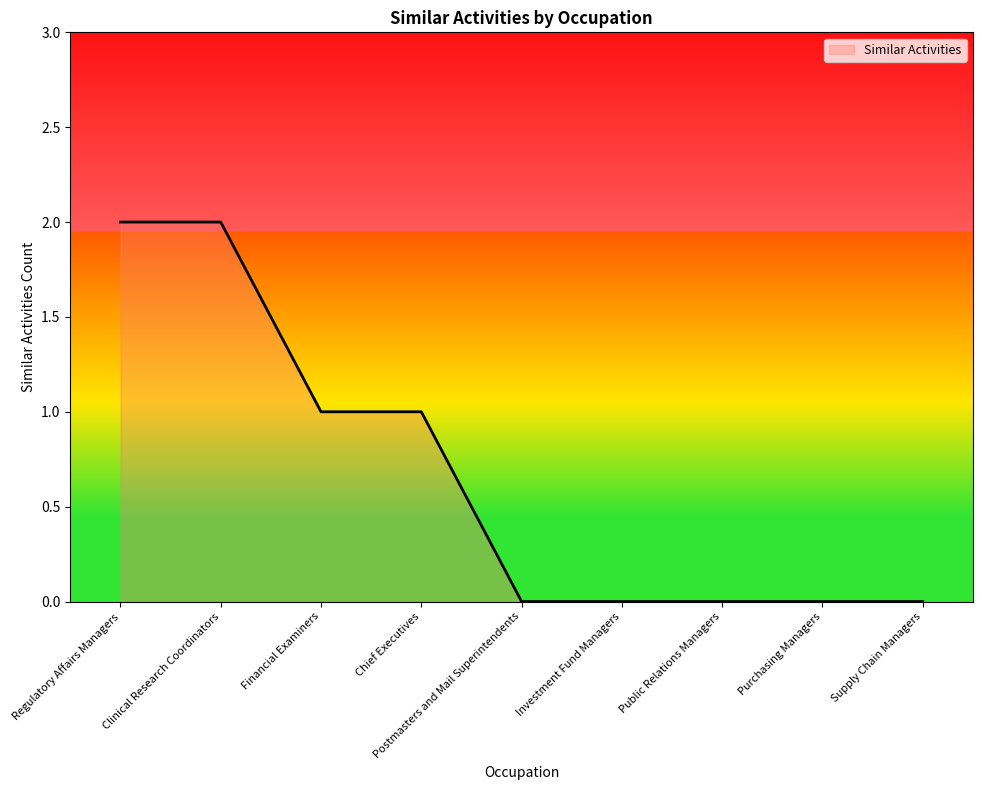

How many lines are shown in the chart?

1